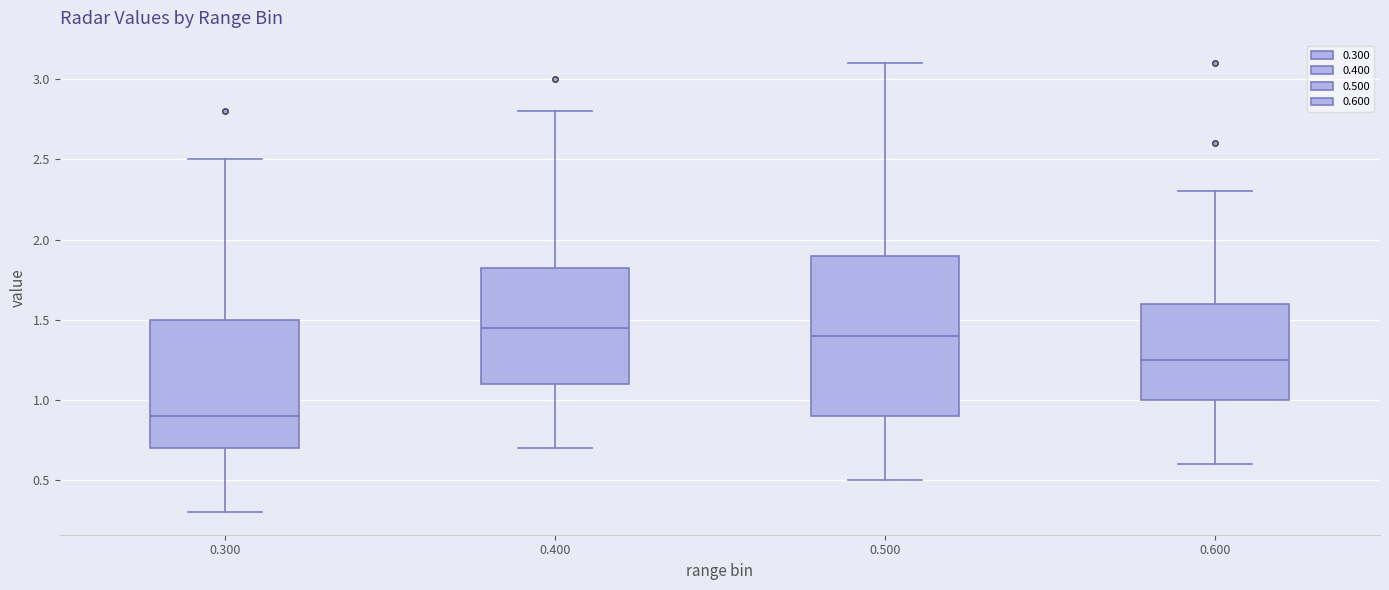

Reading left to right, read every box against the y-axis: the position of its median line, the range the box covers, and the ends of its whiskers. The values are not printed on the chart, so give them approximately, as read against the axis.

0.300: median 0.90, box 0.70 to 1.50, whiskers 0.30 to 2.50
0.400: median 1.45, box 1.10 to 1.85, whiskers 0.70 to 2.80
0.500: median 1.40, box 0.90 to 1.90, whiskers 0.50 to 3.10
0.600: median 1.25, box 1.00 to 1.60, whiskers 0.60 to 2.30